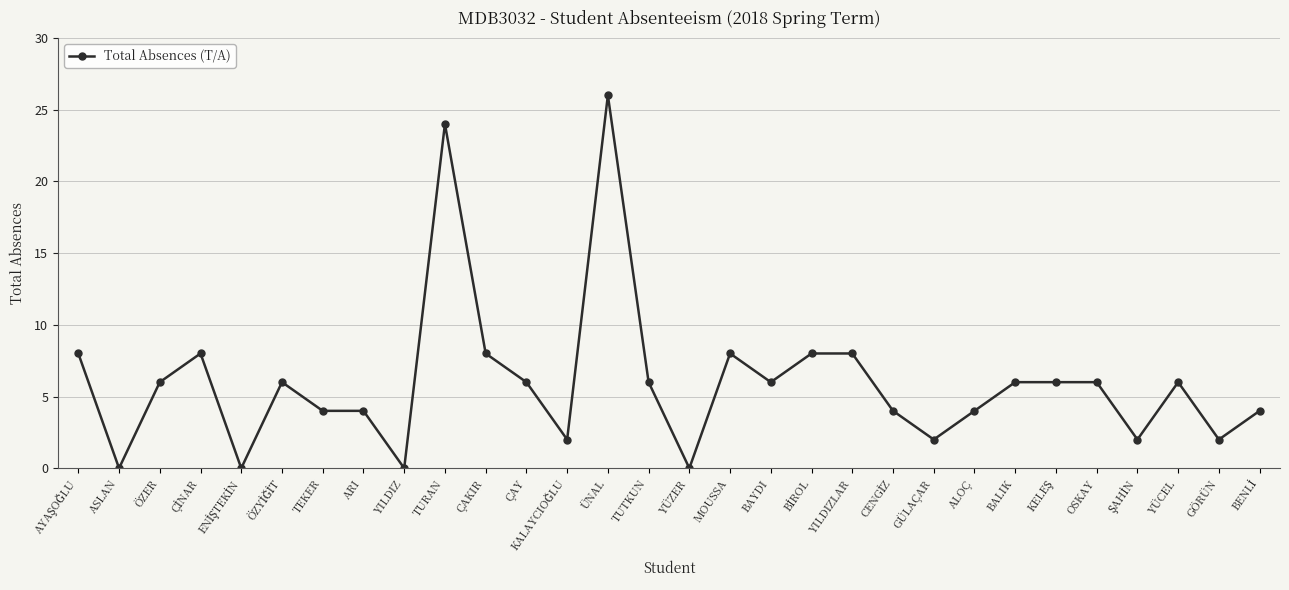

At which category does the data reach its first local valley?

ASLAN